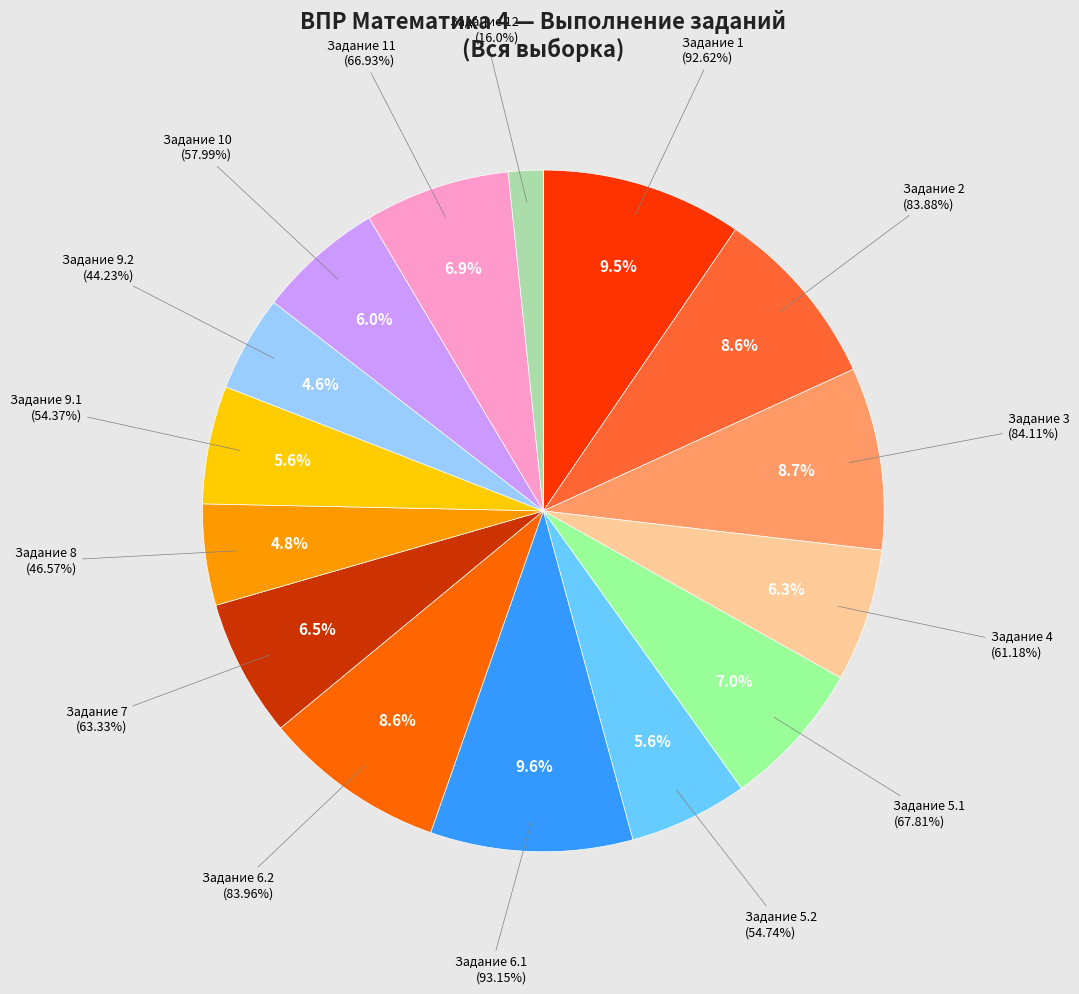

To the nearest percent, what is the difference between the 3 and 1 slice percentages?

1%